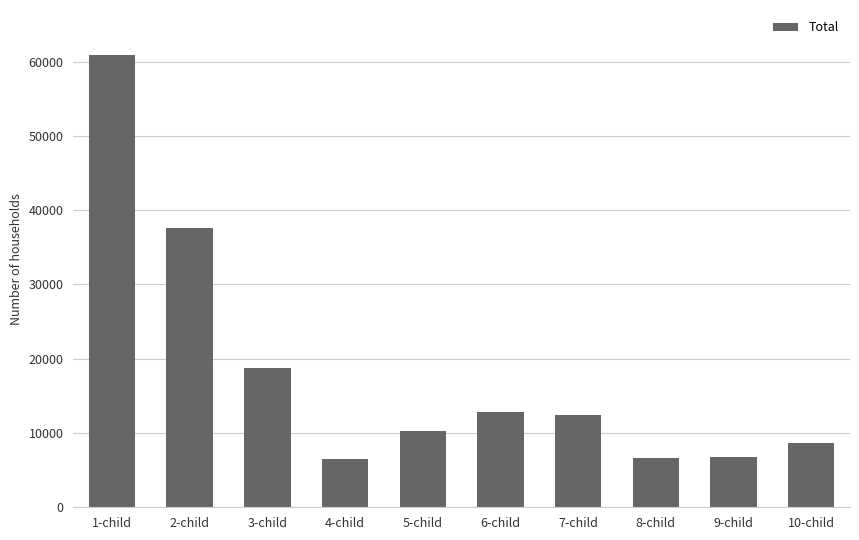

What is the difference between the maximum and minimum values?

54329